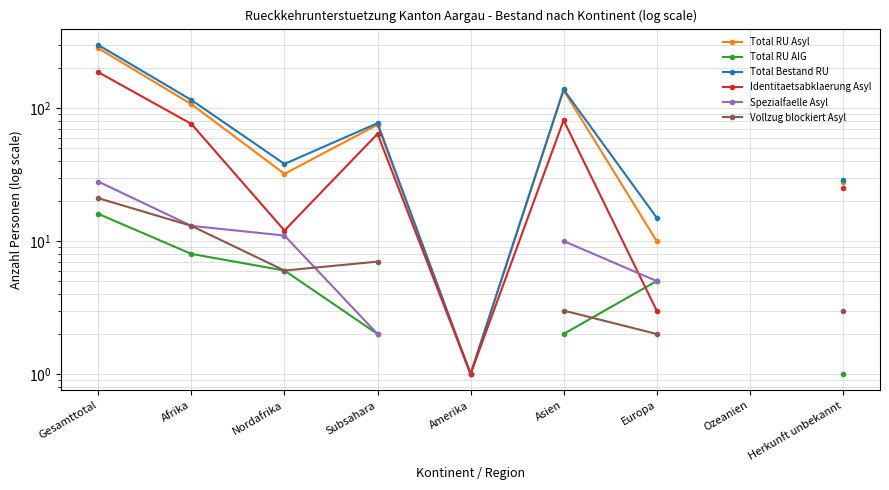

True or false: Total RU AIG has more than 2 interior local peaks.

False